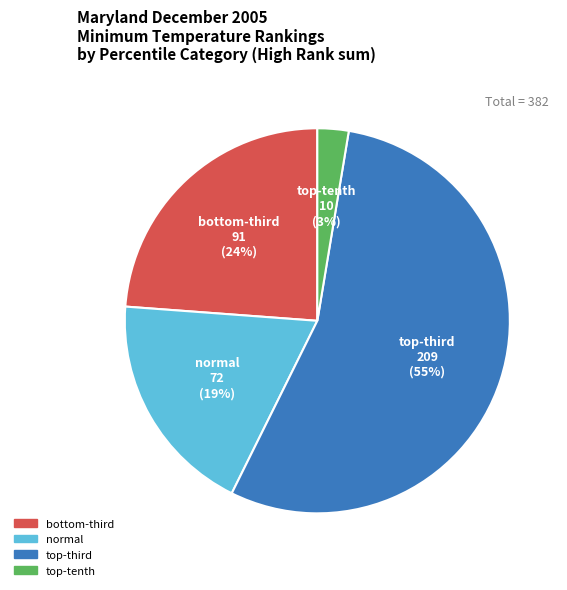

How many slices are in this pie chart?

4